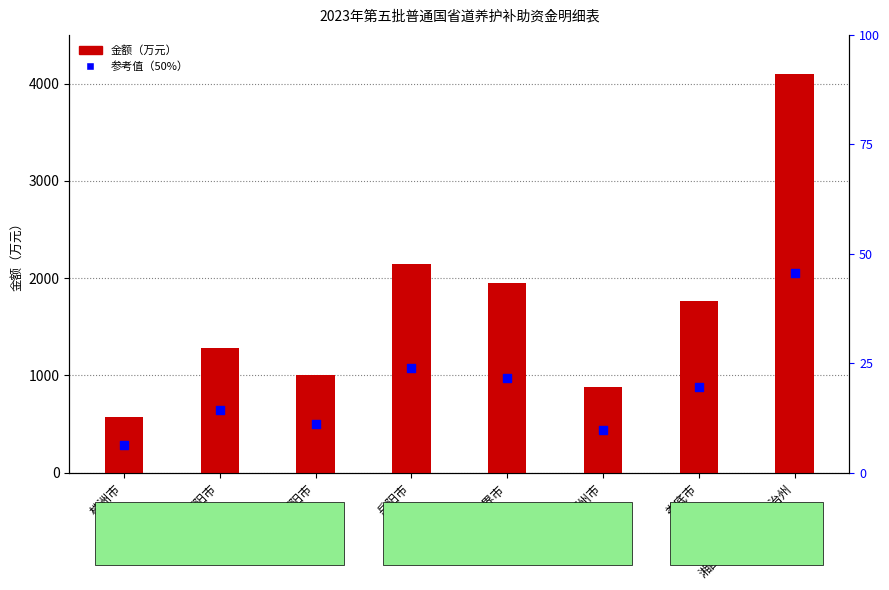

Is the value of 参考值（50%） at 郴州市 greater than the value of 金额（万元） at 衡阳市?

No